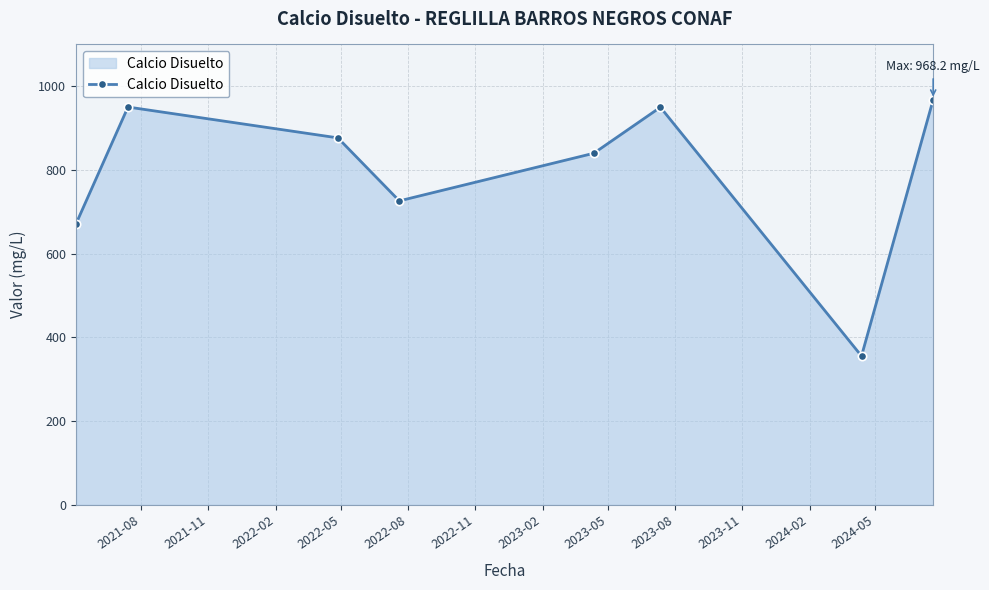

How many interior local peaks (higher than both neighbors) does the data have?

2